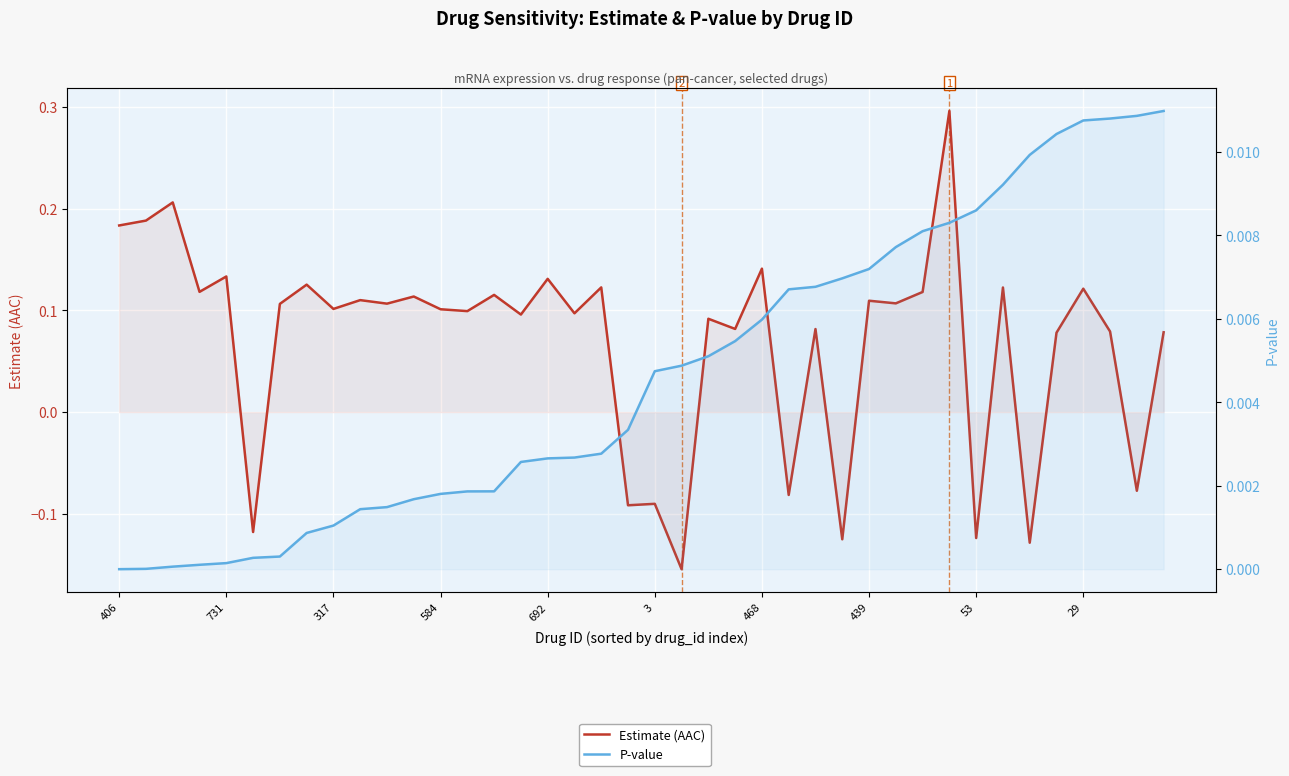

List the series in order of their overall mean, highest first.

Estimate (AAC), P-value